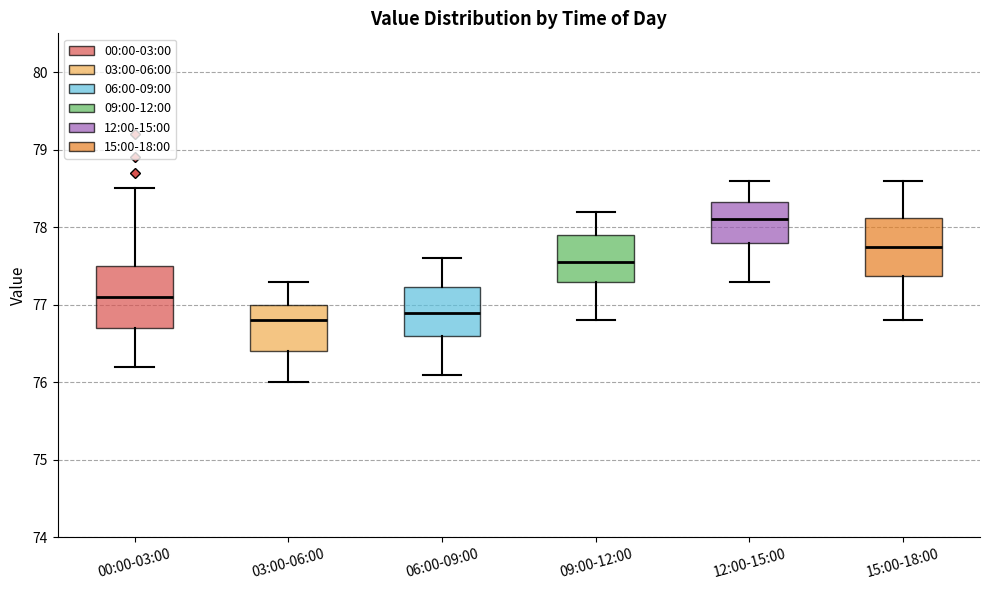

Reading left to right, read every box against the y-axis: the position of its median line, the range the box covers, and the ends of its whiskers. The values are not printed on the chart, so give them approximately, as read against the axis.

00:00-03:00: median 77.1, box 76.7 to 77.5, whiskers 76.2 to 78.5
03:00-06:00: median 76.8, box 76.4 to 77.0, whiskers 76.0 to 77.3
06:00-09:00: median 76.9, box 76.6 to 77.2, whiskers 76.1 to 77.6
09:00-12:00: median 77.6, box 77.3 to 77.9, whiskers 76.8 to 78.2
12:00-15:00: median 78.1, box 77.8 to 78.3, whiskers 77.3 to 78.6
15:00-18:00: median 77.8, box 77.4 to 78.1, whiskers 76.8 to 78.6